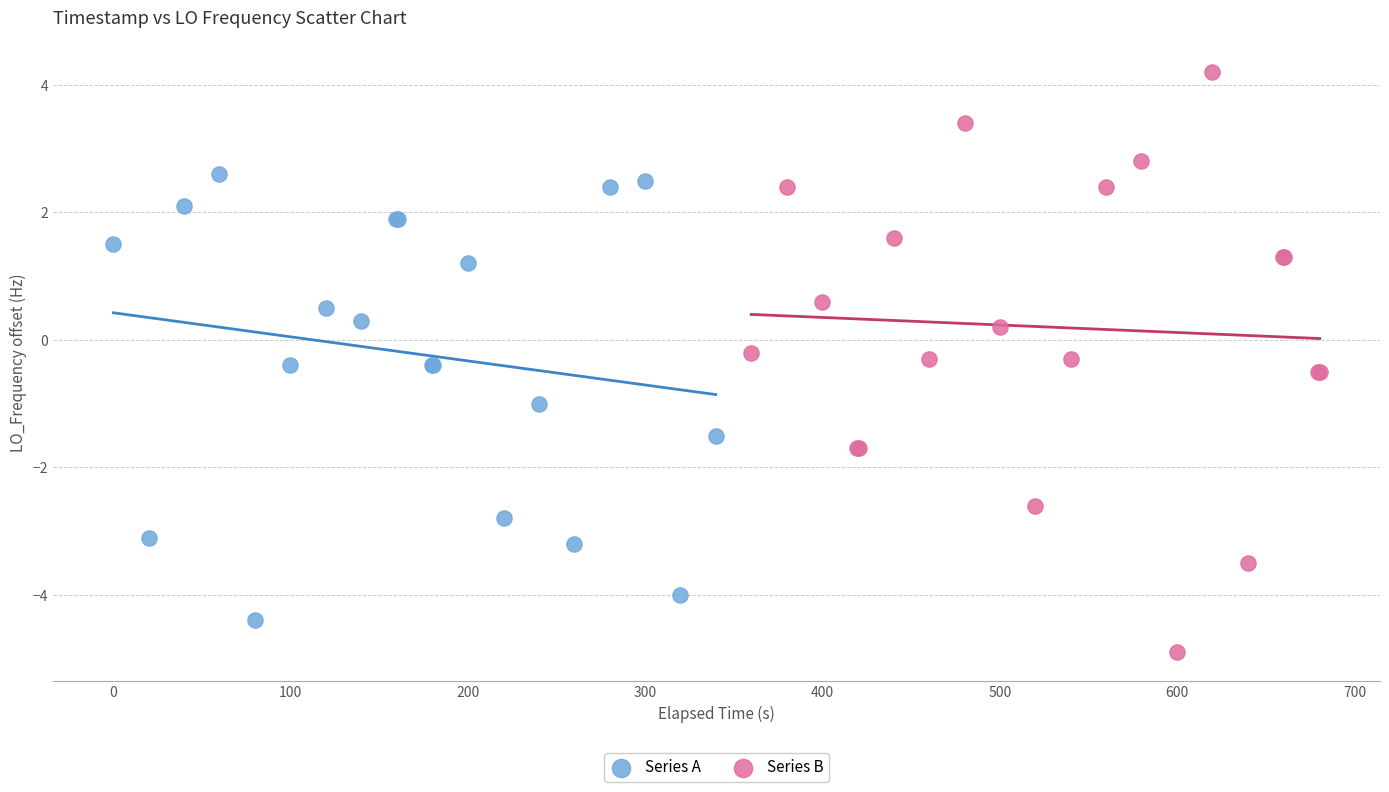

Which series reaches the minimum Y coordinate?

Series B